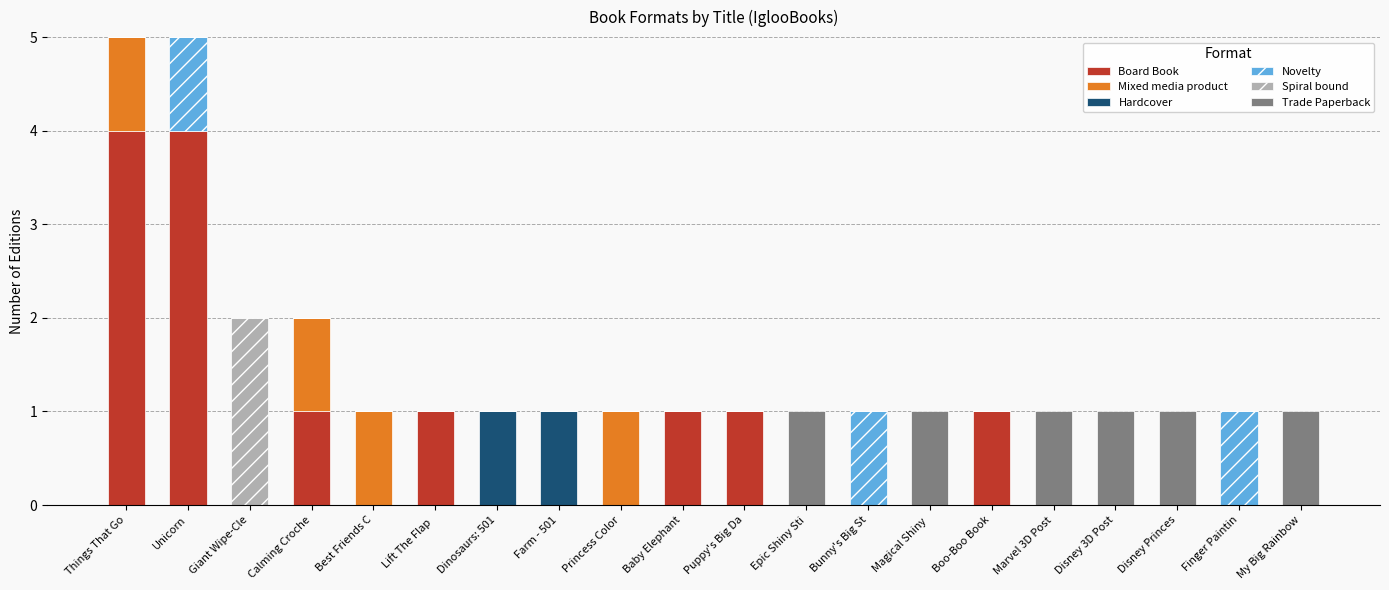

What is the maximum value for Board Book?

4